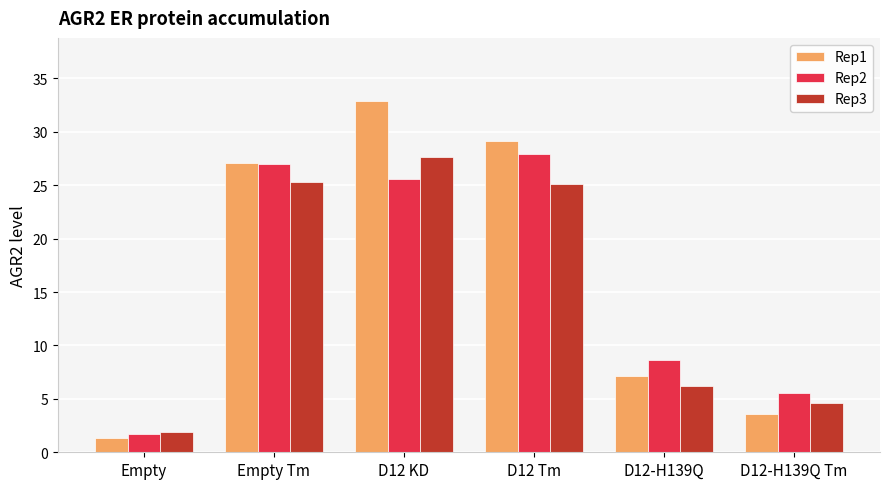

Is it true that Rep2 equals 4.7 at D12-H139Q?

False